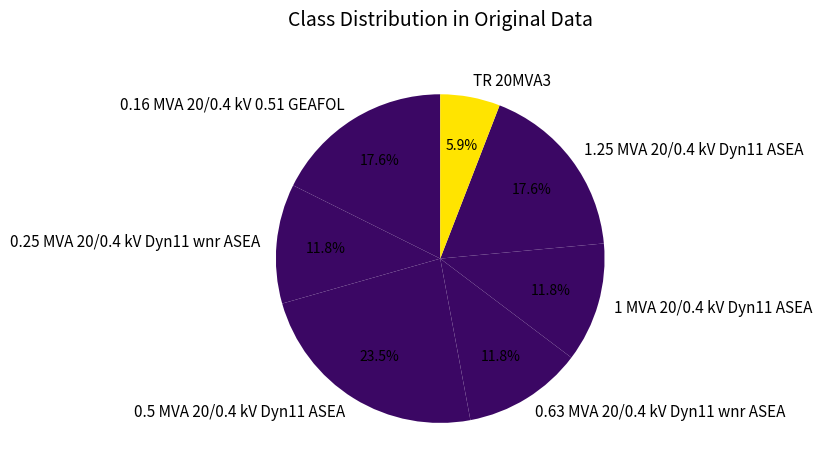

Between 0.16 MVA 20/0.4 kV 0.51 GEAFOL and 0.25 MVA 20/0.4 kV Dyn11 wnr ASEA, which is larger?

0.16 MVA 20/0.4 kV 0.51 GEAFOL